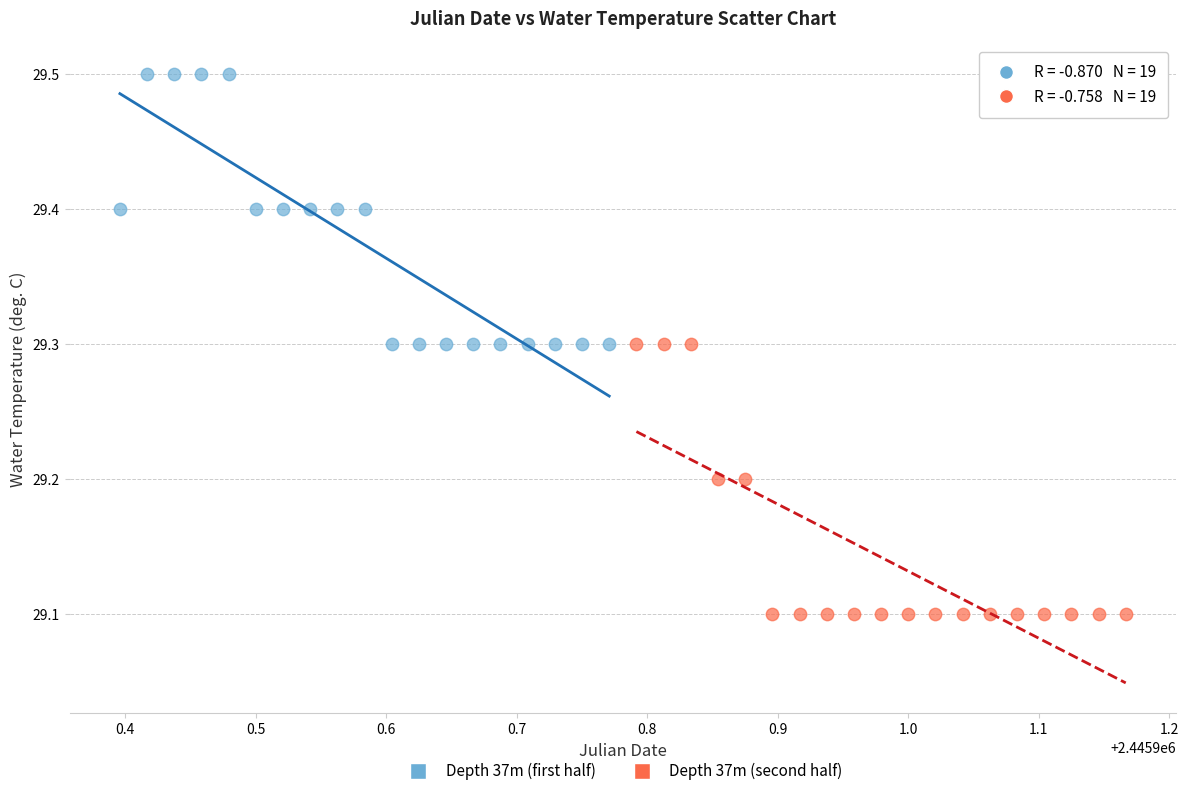

Which series contains the highest Y value?

Depth 37m (first half)